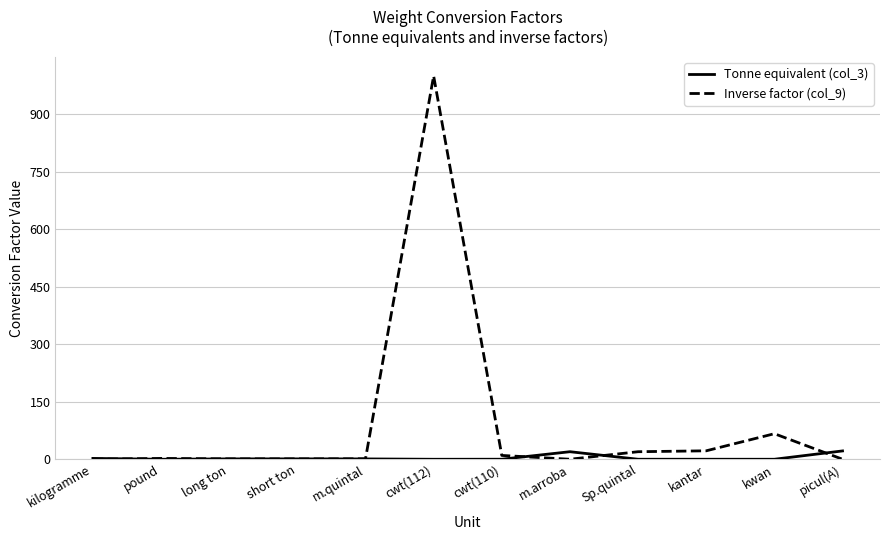

At which category does the chart reach its peak across all series?

cwt(112)